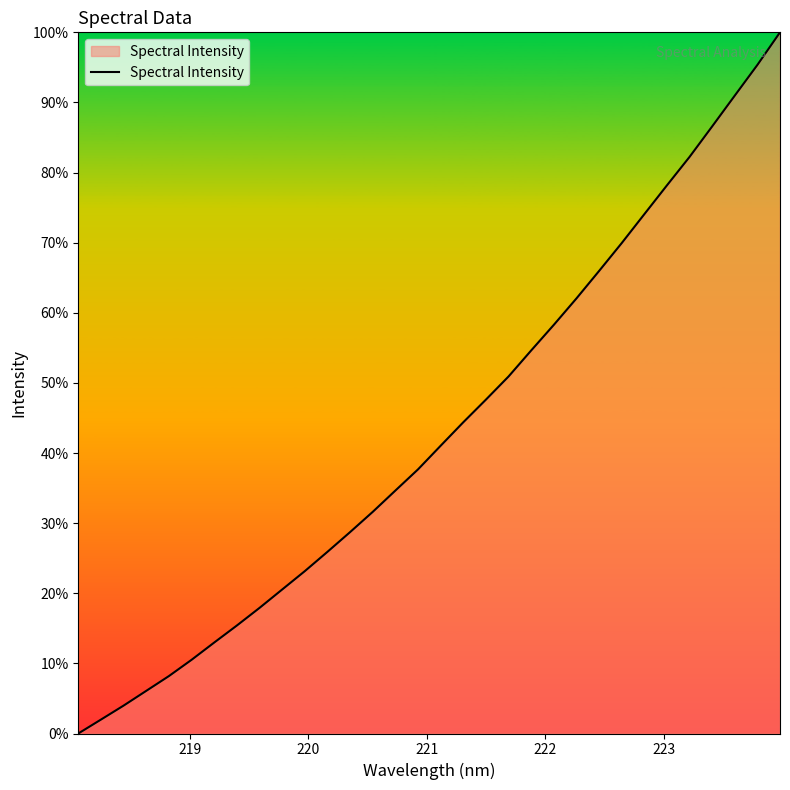

Does the chart display data point markers on the line(s)?

No